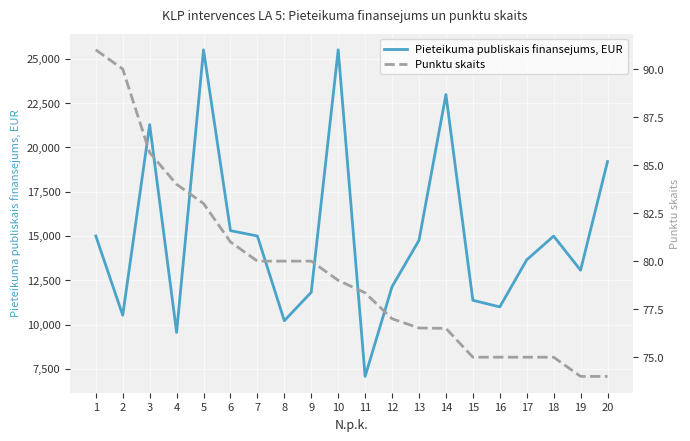

Rank the categories by Pieteikuma publiskais finansejums, EUR value from highest to lowest.

10, 5, 14, 3, 20, 6, 1, 7, 18, 13, 17, 19, 12, 9, 15, 16, 2, 8, 4, 11